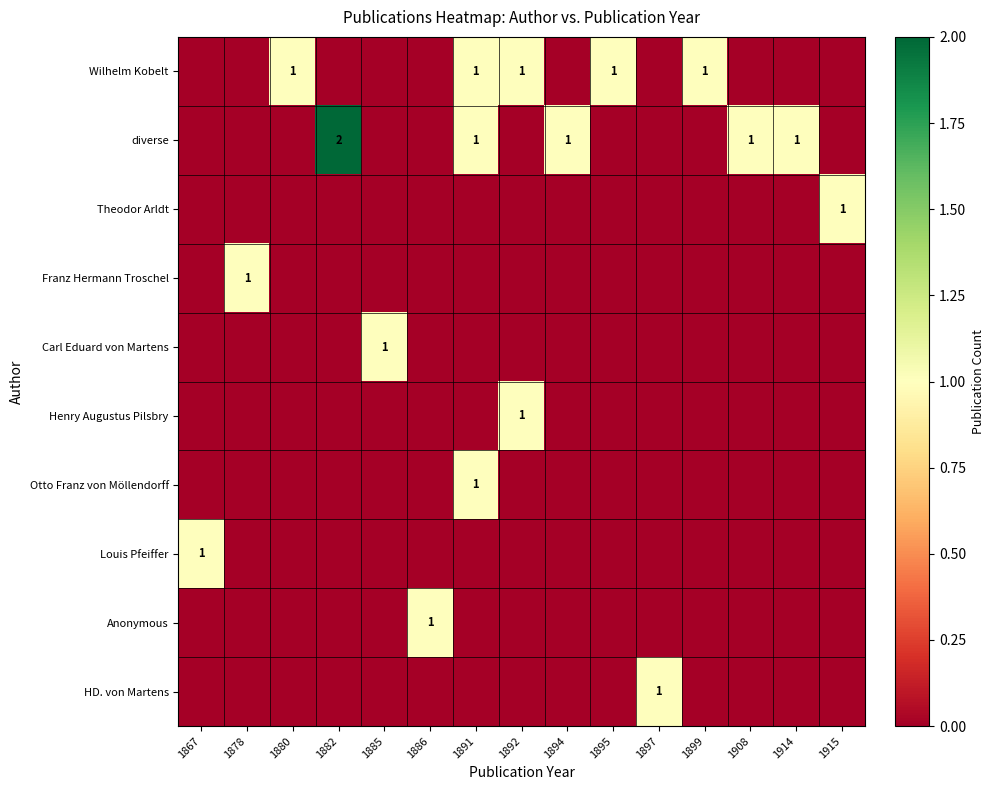

Rank the series at 1894 from lowest to highest value.

Wilhelm Kobelt, Theodor Arldt, Franz Hermann Troschel, Carl Eduard von Martens, Henry Augustus Pilsbry, Otto Franz von Möllendorff, Louis Pfeiffer, Anonymous, HD. von Martens, diverse